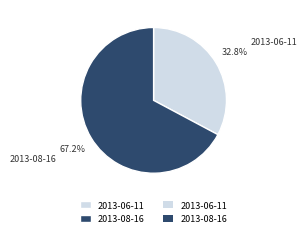

Is there any slice that represents more than half of the pie?

Yes